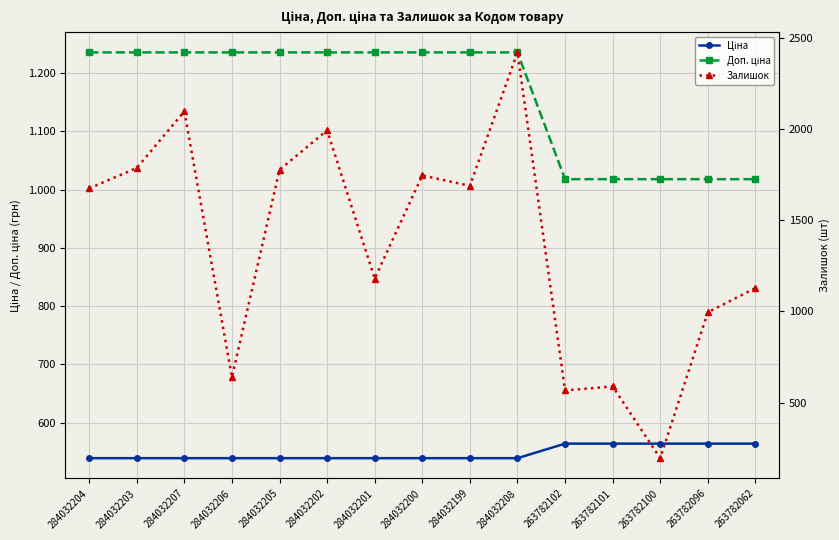

Read the Ціна value at 284032201.

539.0